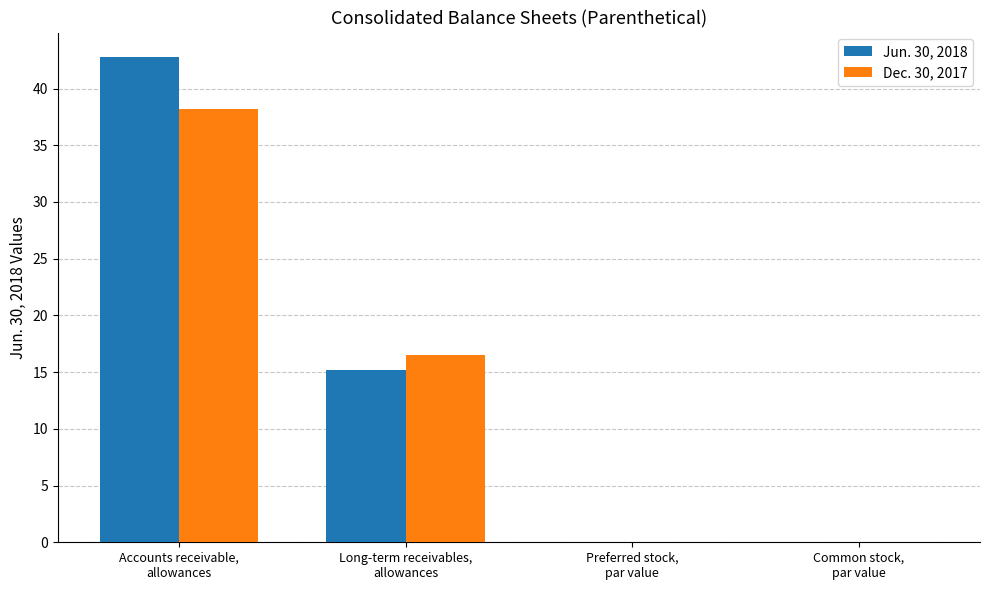

What is the sum of all Jun. 30, 2018 values?

58.0